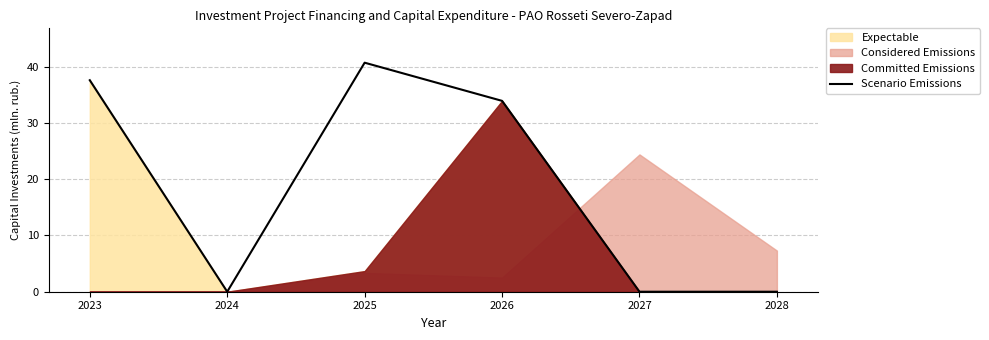

Which label corresponds to the largest value in the chart?

2025